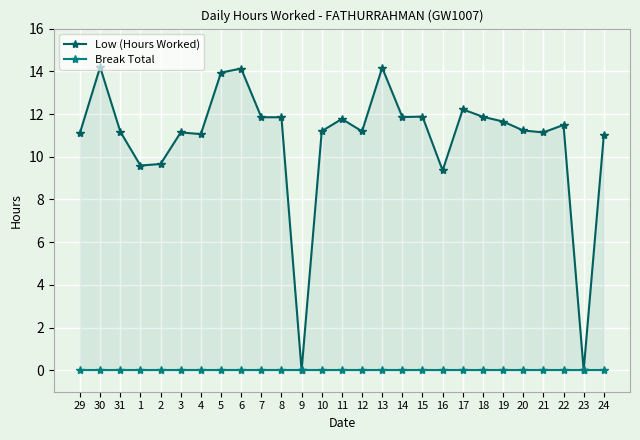

True or false: Low (Hours Worked) and Break Total cross at least once.

False